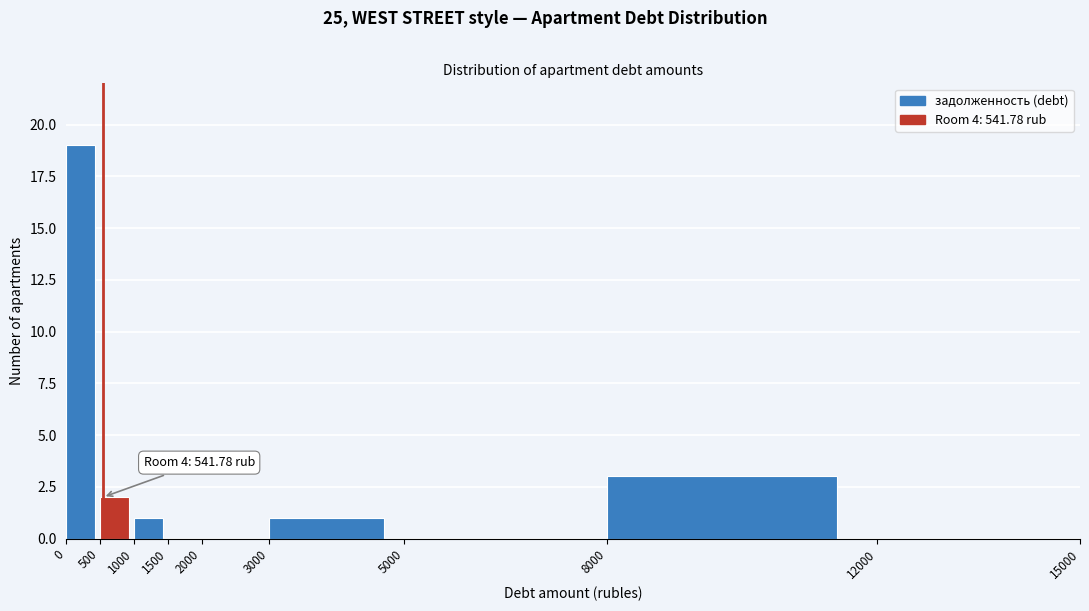

Which range on the x-axis has the tallest bar?

0 to 500